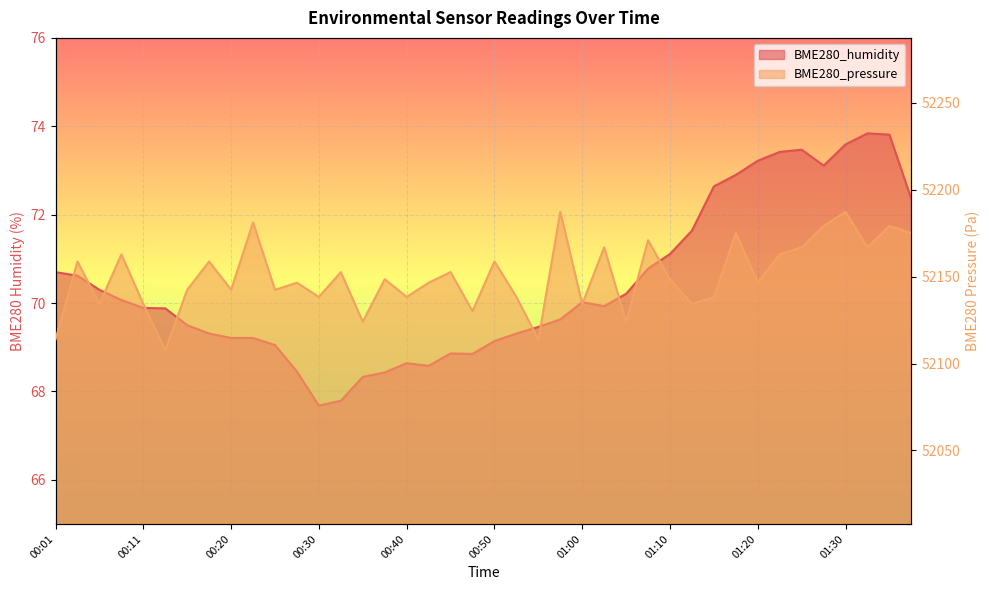

At how many categories does at least one series exceed 19067?

40